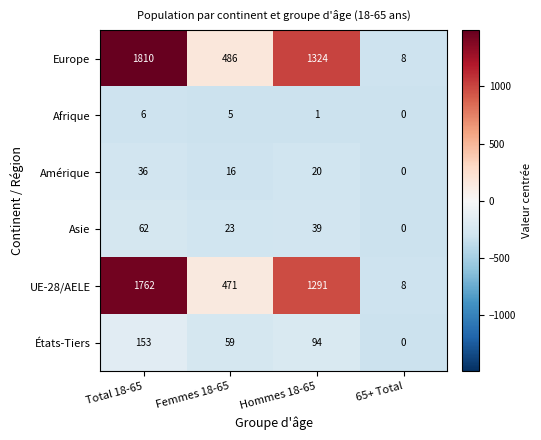

Where is UE-28/AELE nearest to the value 885?

Hommes 18-65